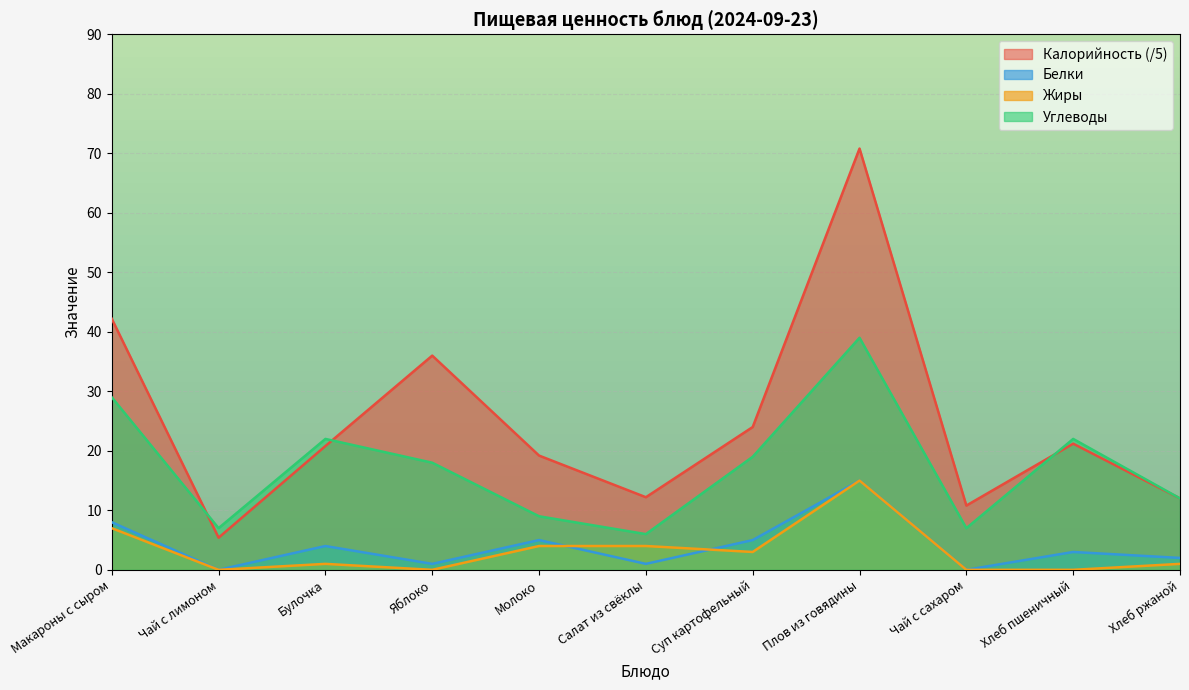

What position from the left is Яблоко?

4